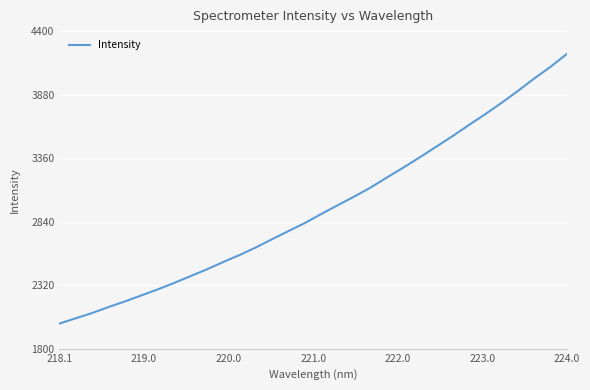

What is the minimum value shown in the chart?

2005.6